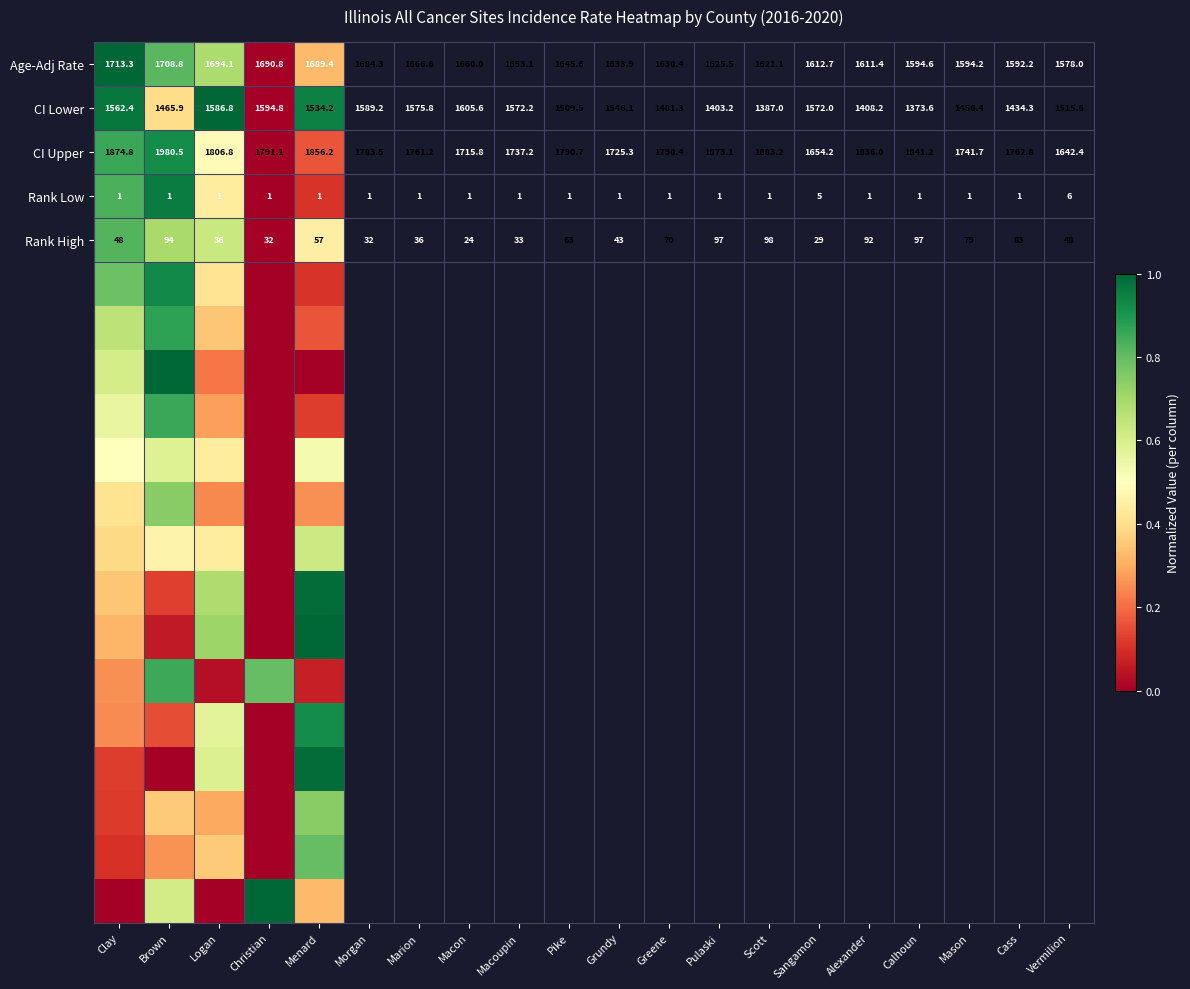

Which category has the highest value in the CI Upper series?

Brown